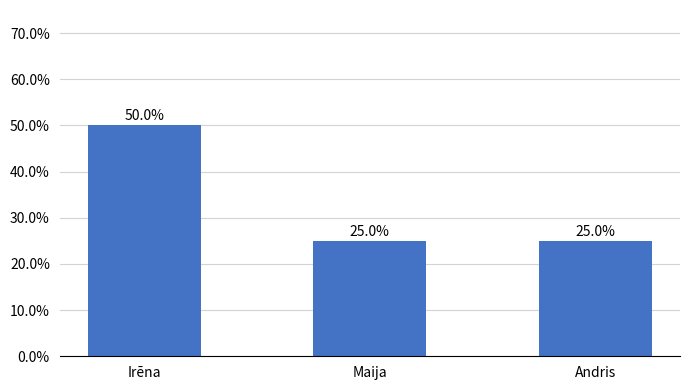

The chart shows a value of 25 at Maija. True or false?

True